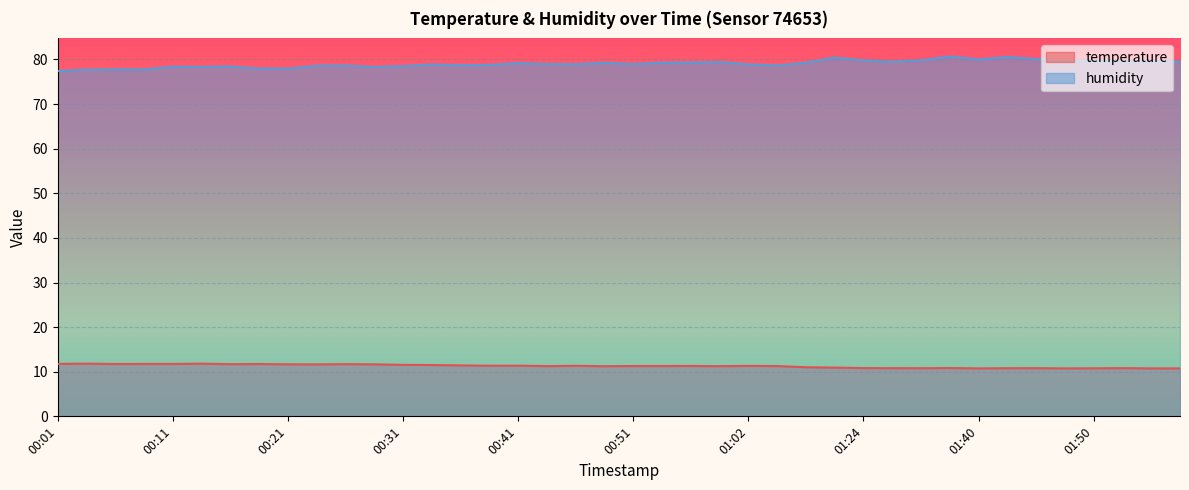

True or false: temperature and humidity cross at least once.

False